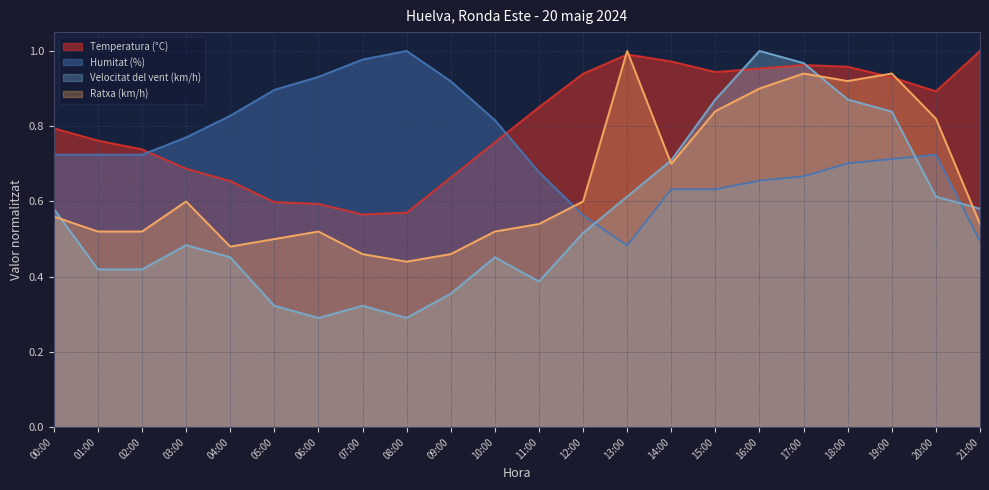

True or false: Velocitat del vent (km/h) has more than 1 interior local peaks.

True